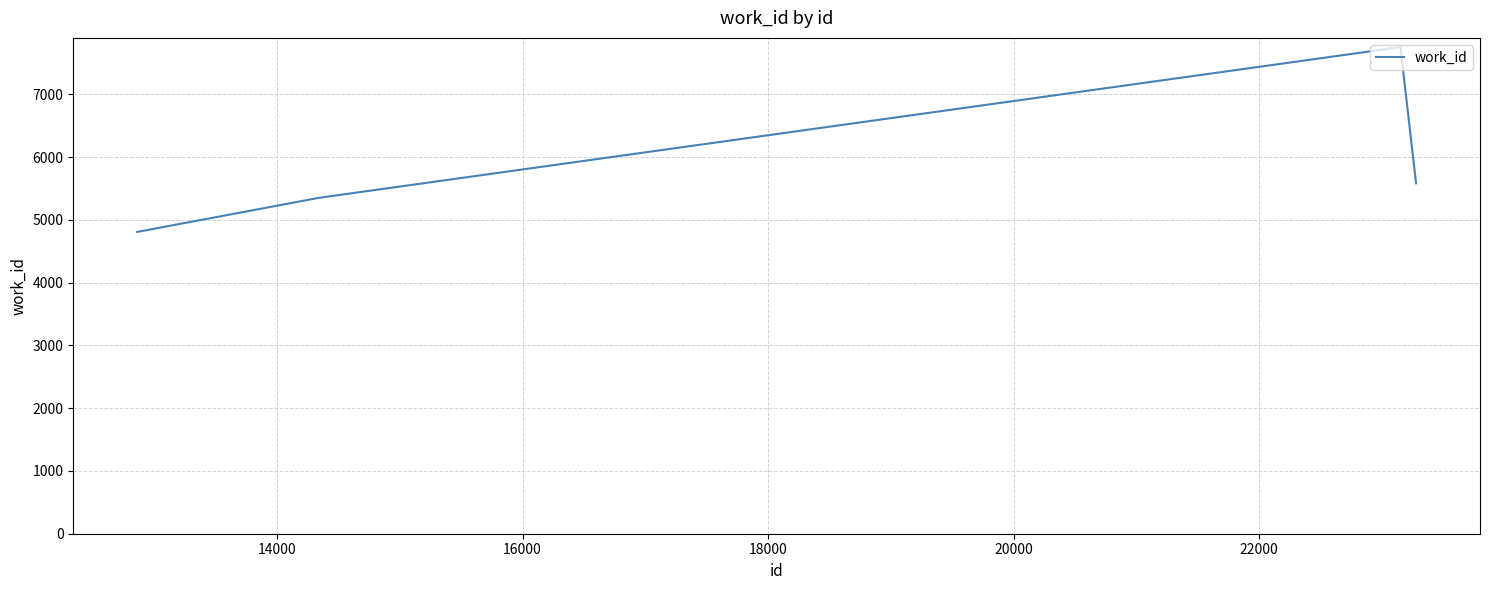

Count the number of data series in this chart.

1